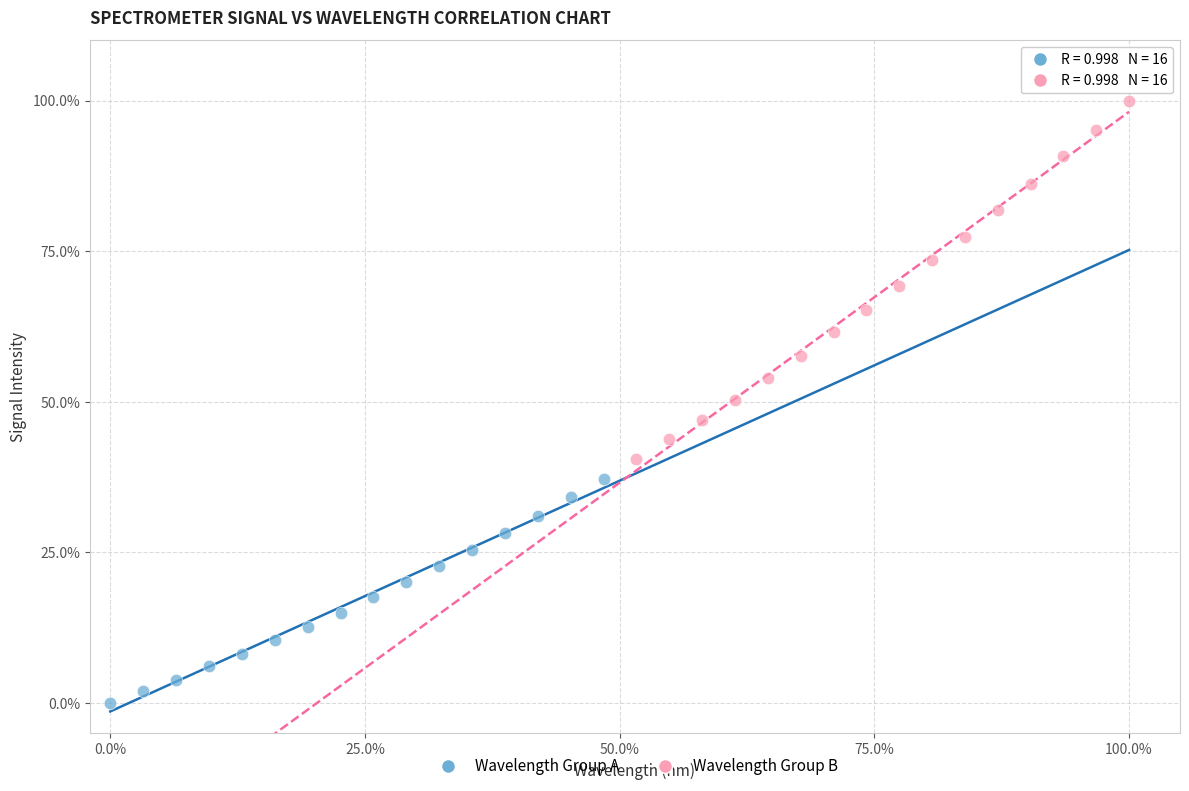

Which series has the largest Y range (max minus min)?

Wavelength Group B